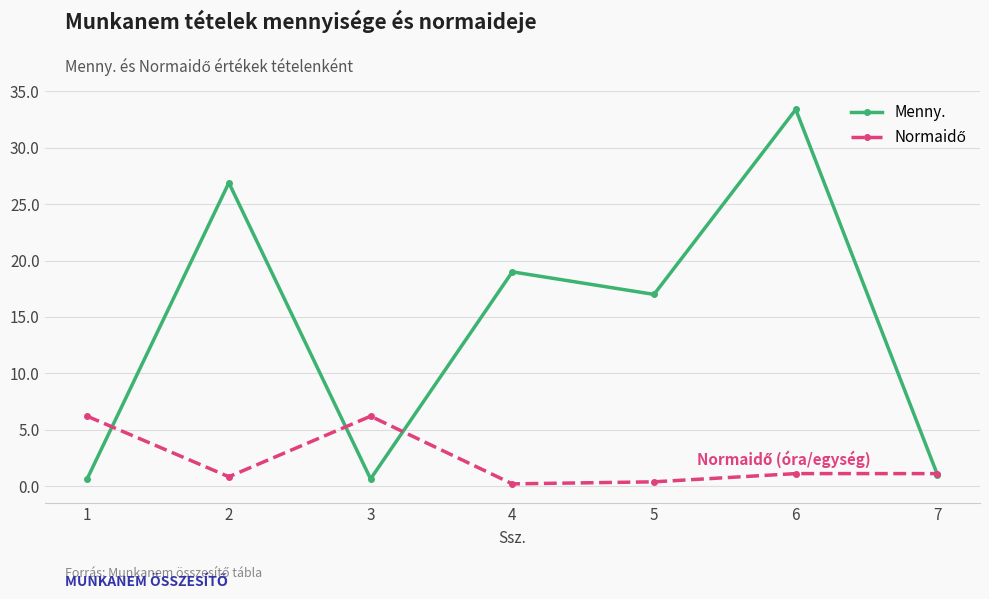

How many interior local peaks does the Menny. series have?

3